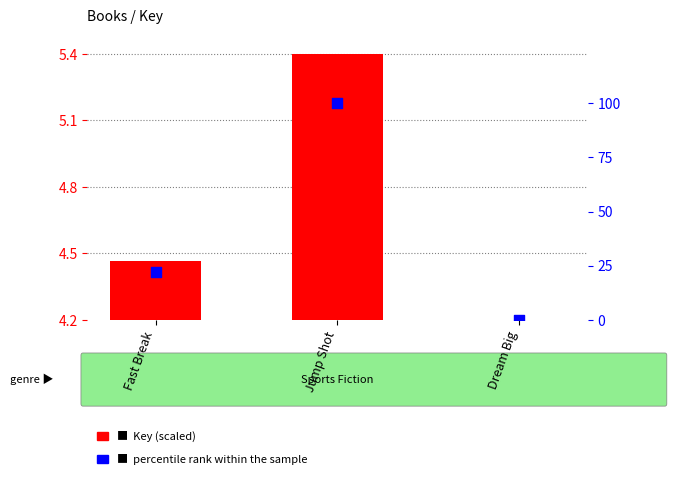

Which series contains the highest Y value?

percentile rank within the sample